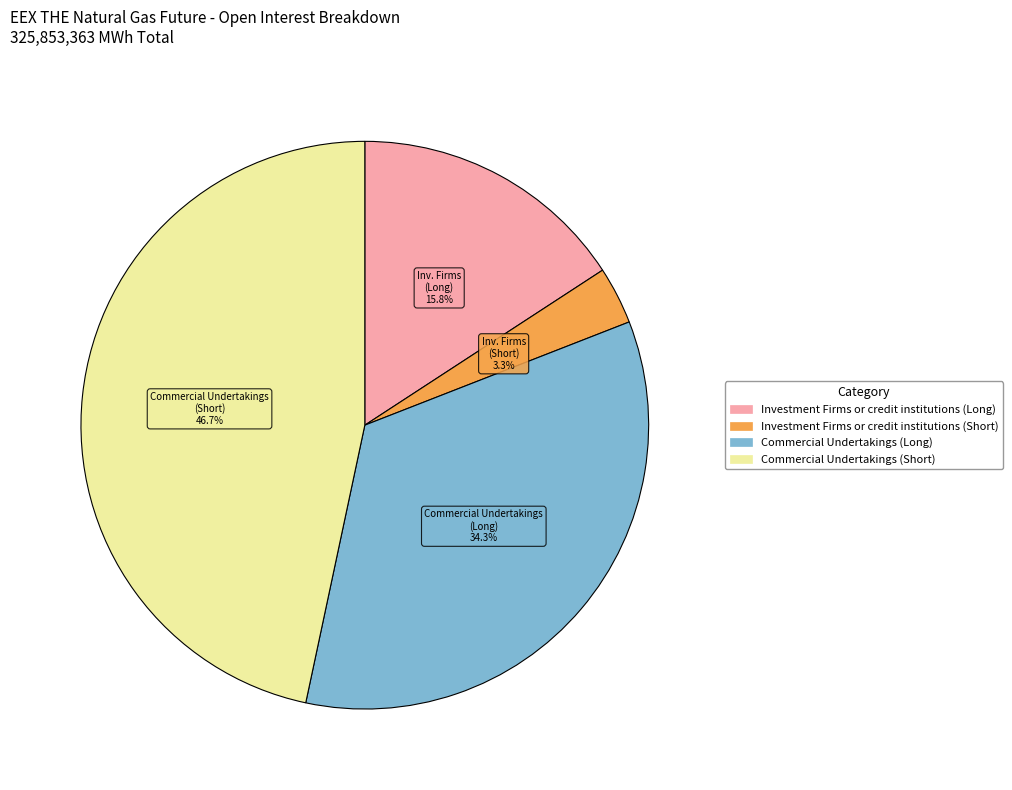

Is there a majority slice in this chart?

No